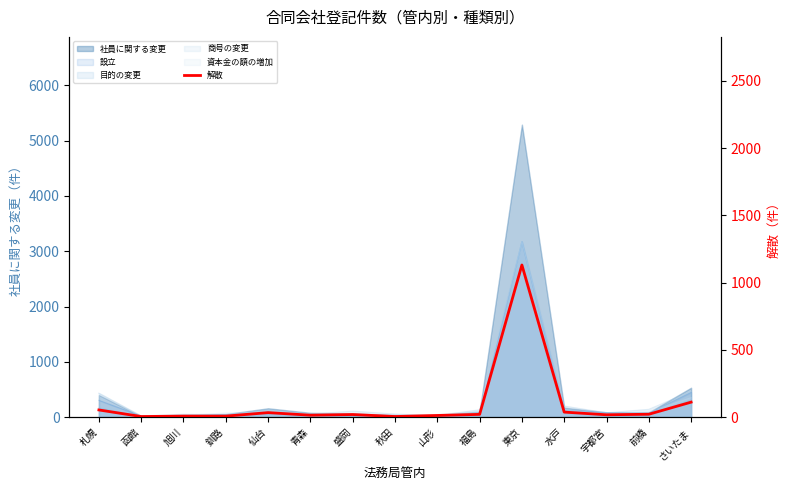

What is the label of the 8th point from the right?

秋田